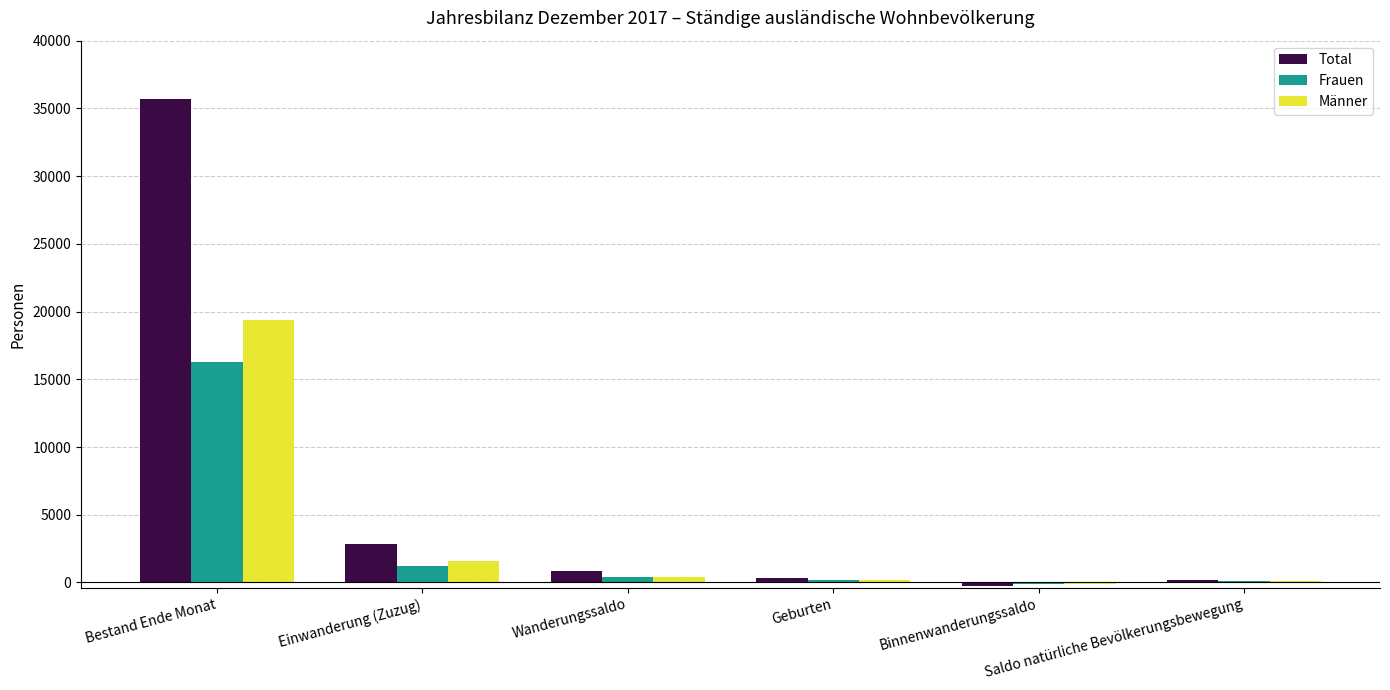

How many data points does each series have?

6